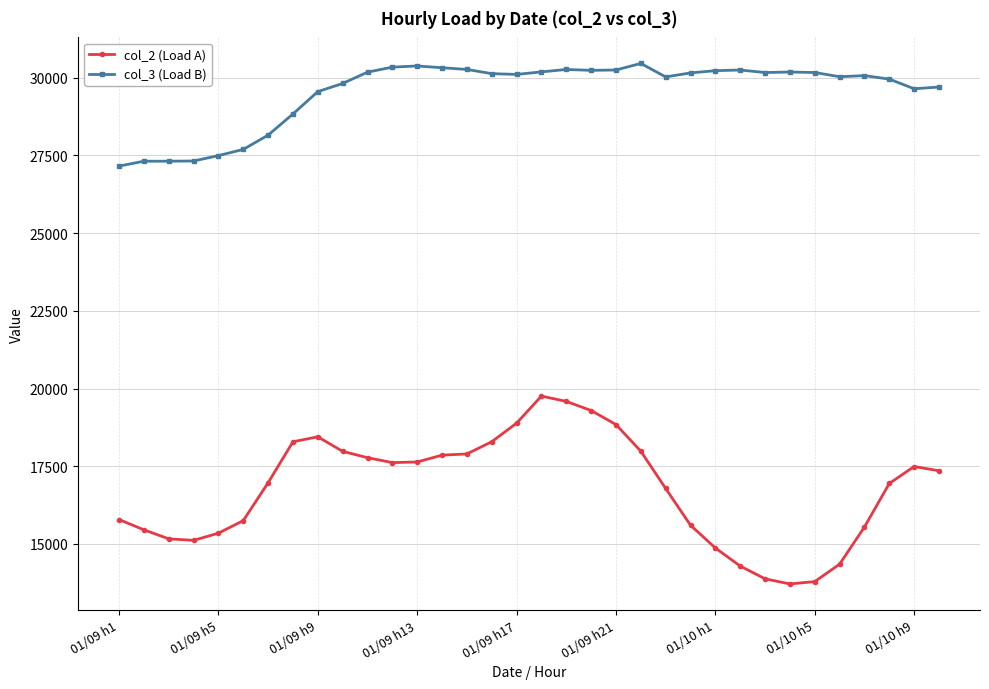

True or false: col_3 (Load B) has more than 0 points higher than both neighbors.

True